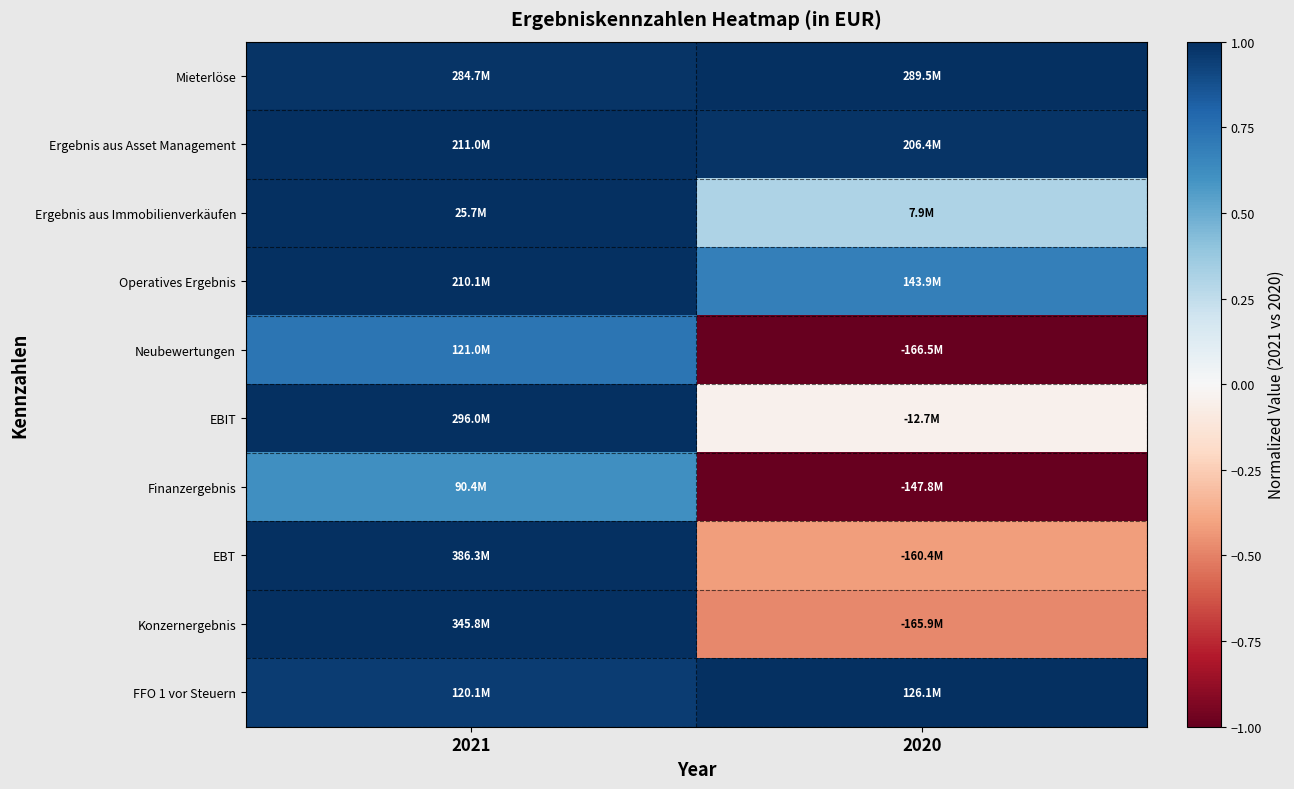

At how many categories does at least one series exceed 0?

2